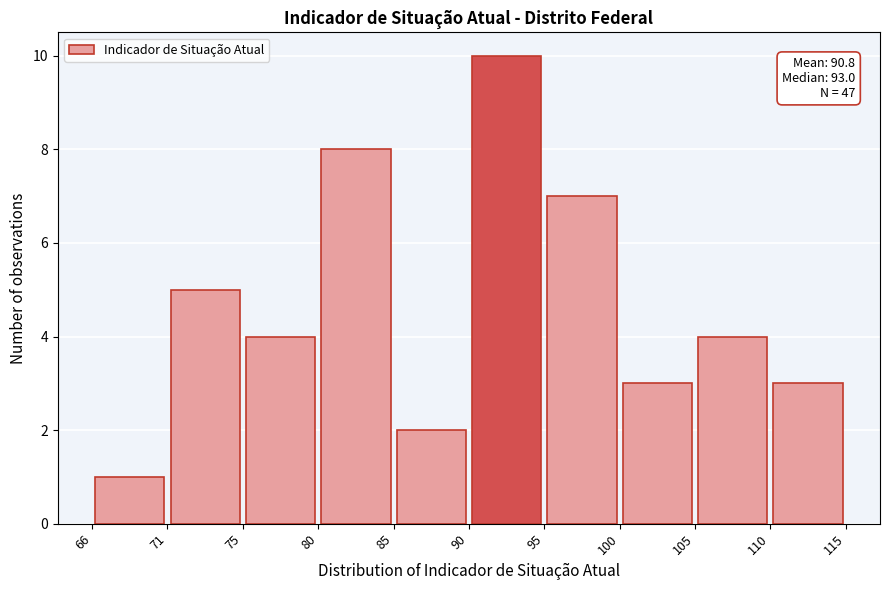

Which range on the x-axis has the tallest bar?

90 to 95